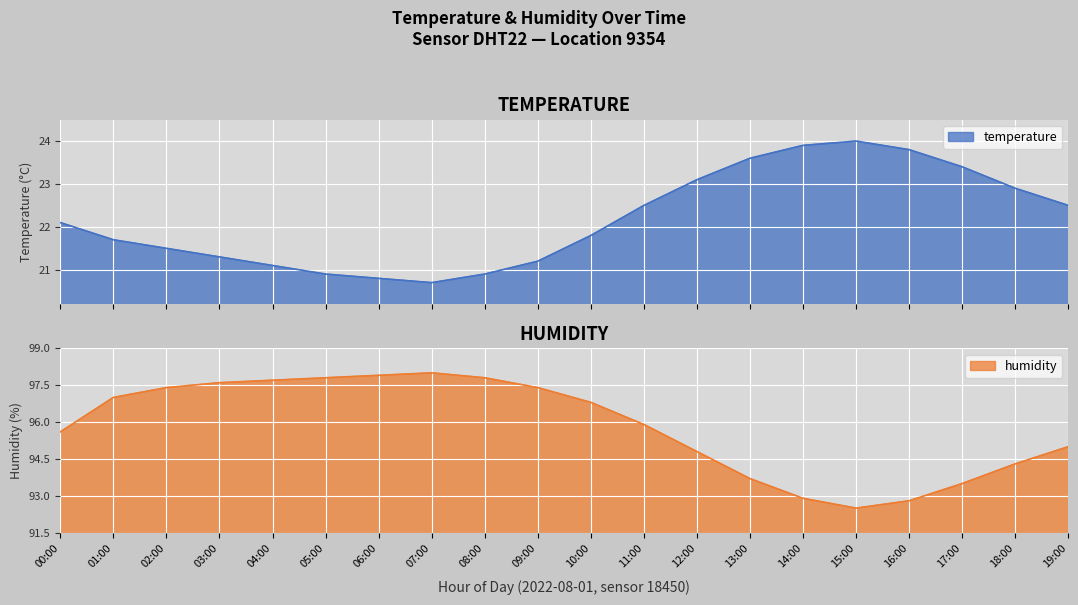

The value of temperature at 11:00 is 22.5. True or false?

True